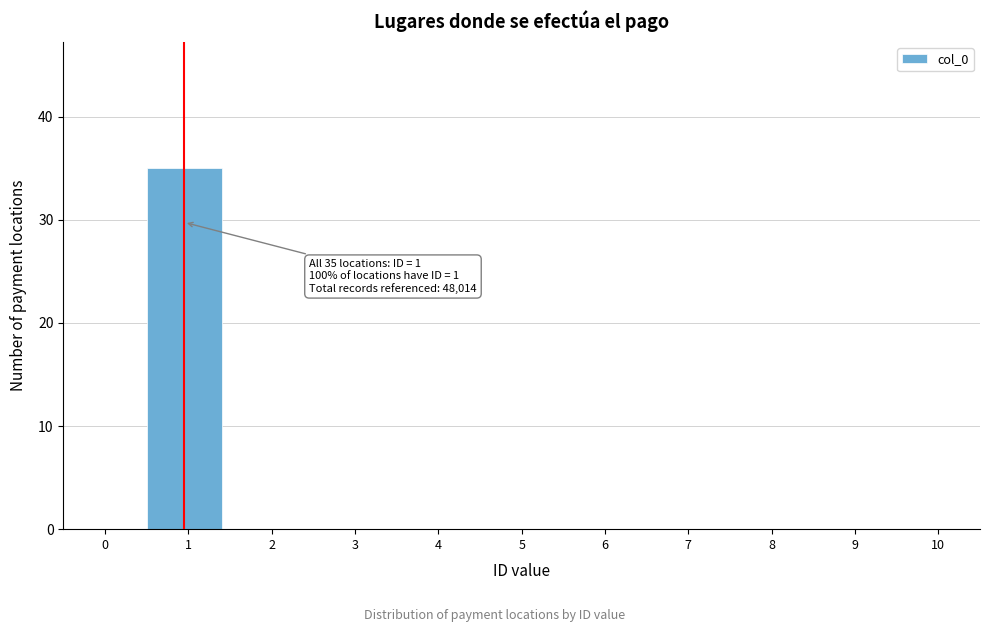

Reading left to right, what are all the values shown in this chart?

0=0	1=35	2=0	3=0	4=0	5=0	6=0	7=0	8=0	9=0	10=0